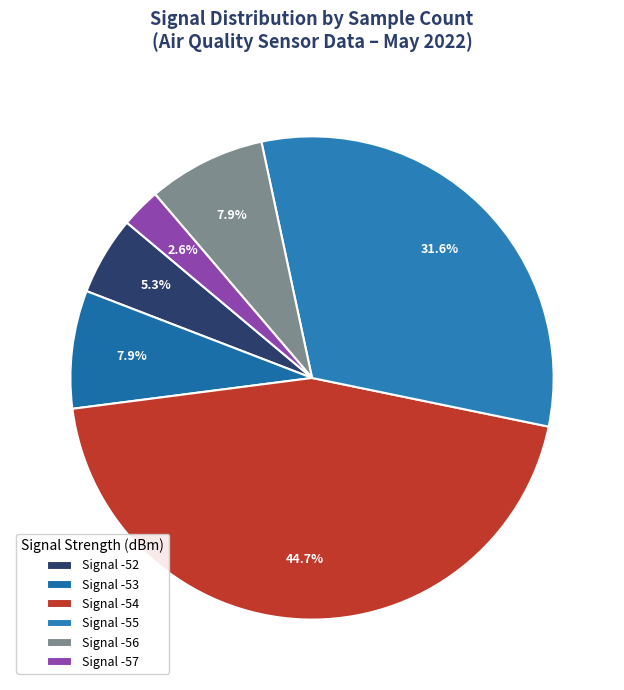

Count the number of slices in the pie.

6